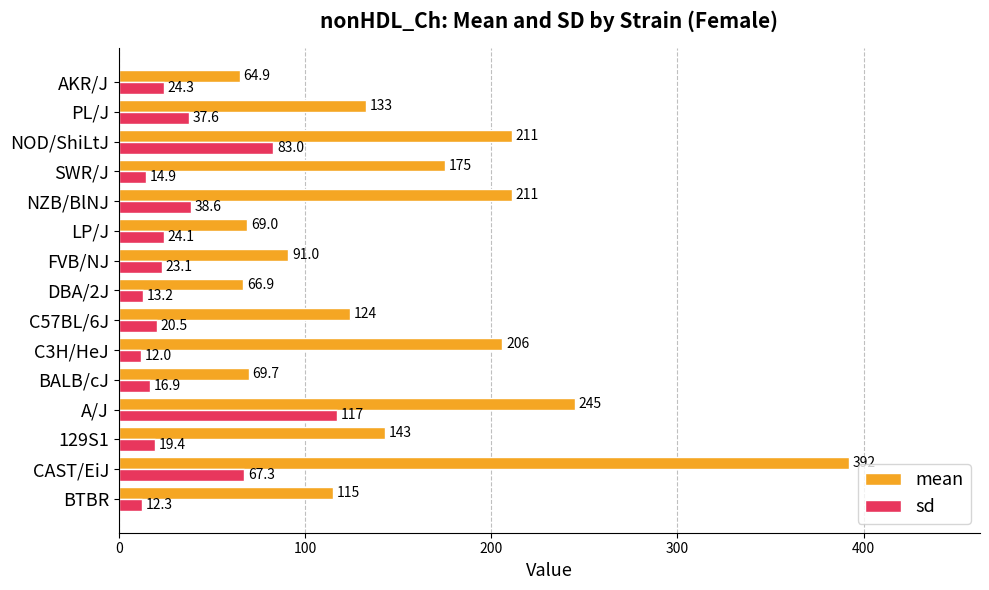

Read the sd value at PL/J.

37.6